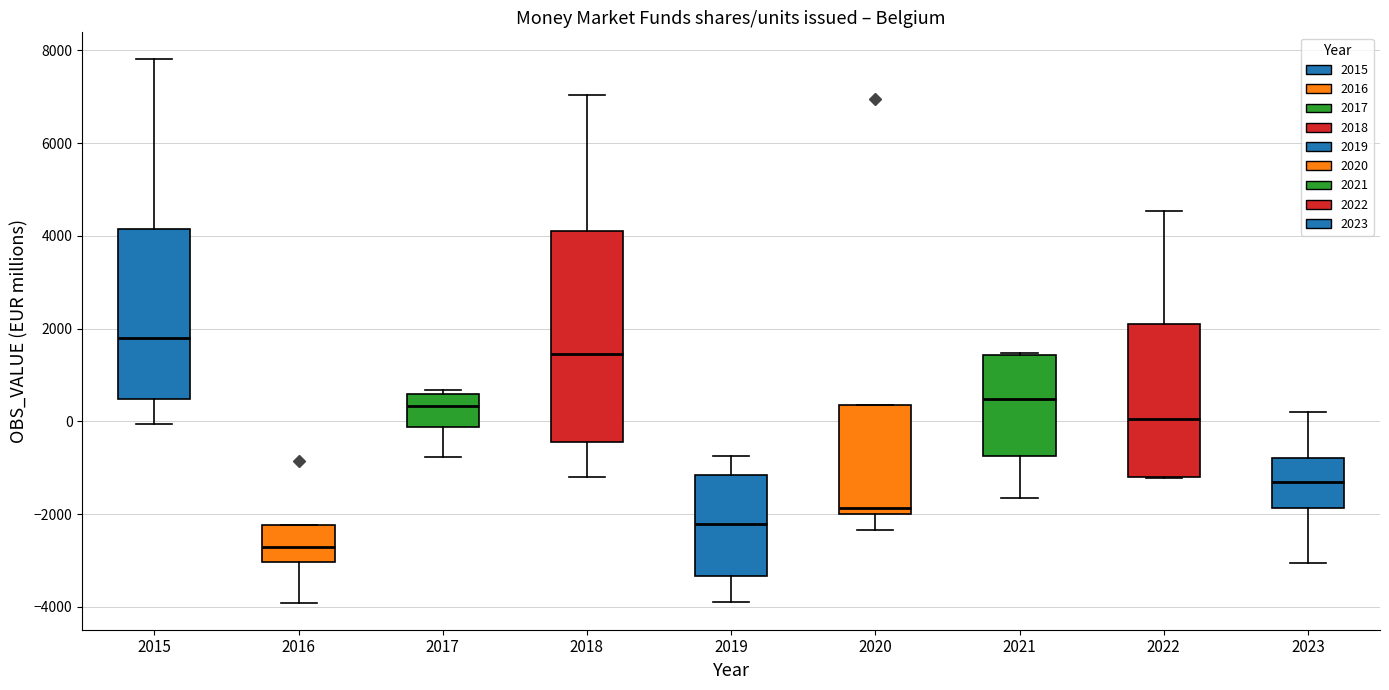

Reading left to right, transcribe this box plot: for each box, give where its median line is, the range the box spans, and where its two whiskers end, as read against the y-axis. The values are not printed on the chart, so give them approximately, as read against the axis.

2015: median 1800, box 400 to 4200, whiskers 0 to 7800
2016: median -2800, box -3000 to -2200, whiskers -4000 to -2200
2017: median 400, box -200 to 600, whiskers -800 to 600 (just above the box's upper edge)
2018: median 1400, box -400 to 4000, whiskers -1200 to 7000
2019: median -2200, box -3400 to -1200, whiskers -3800 to -800
2020: median -1800, box -2000 to 400, whiskers -2400 to 400
2021: median 400, box -800 to 1400, whiskers -1600 to 1400
2022: median 0, box -1200 to 2200, whiskers -1200 to 4600
2023: median -1200, box -1800 to -800, whiskers -3000 to 200